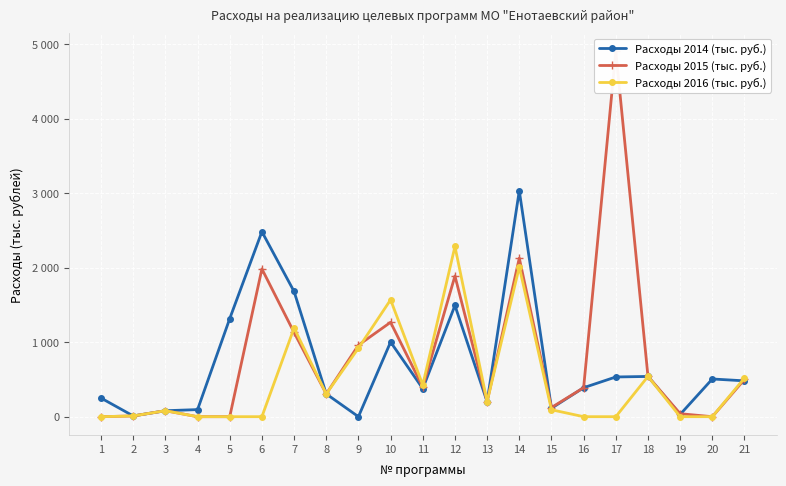

What is the highest value of the Расходы 2014 (тыс. руб.) series?

3032.4